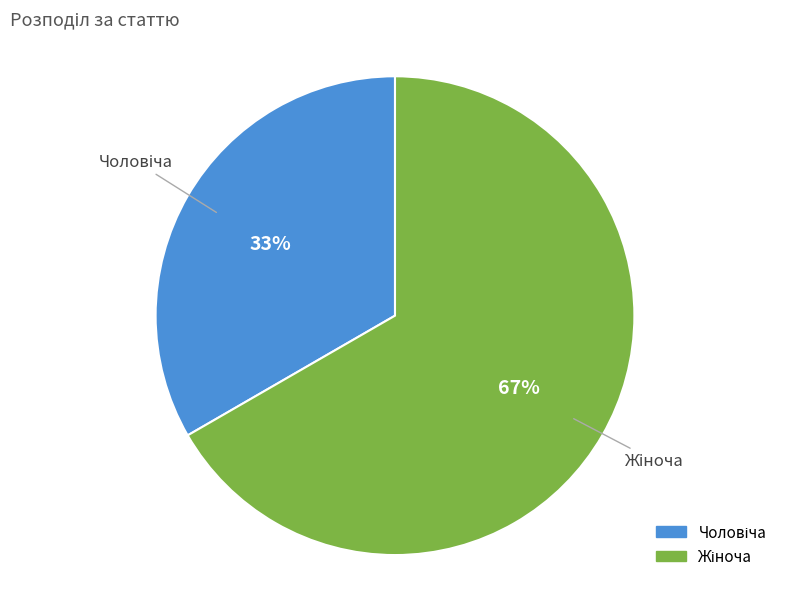

To the nearest percent, what is the average slice percentage?

50%